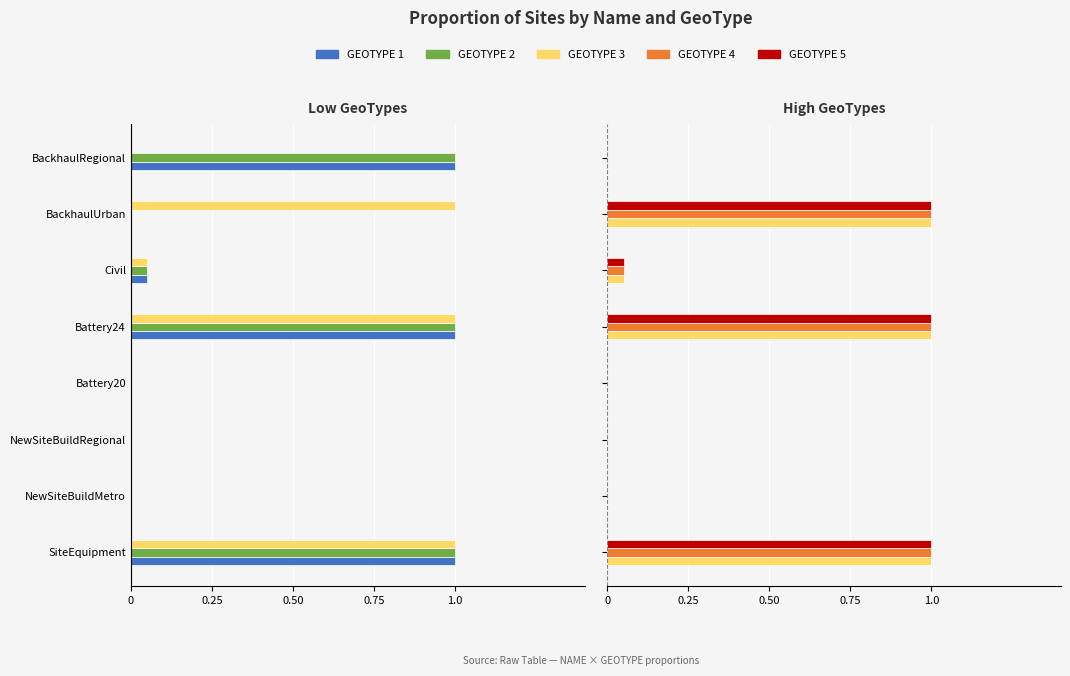

How many distinct data groups are displayed?

5